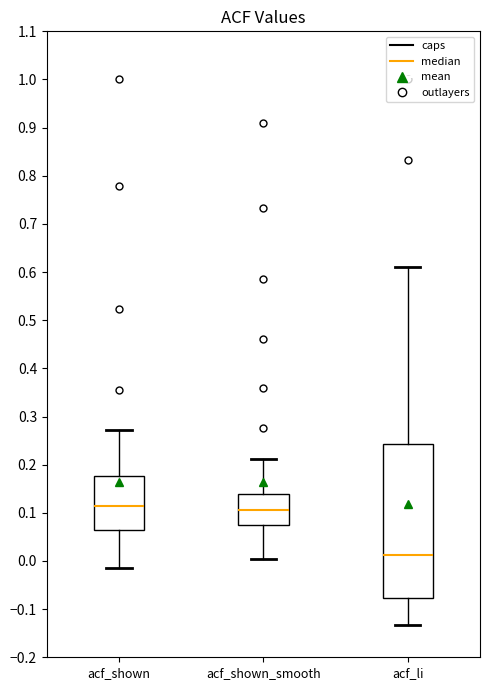

Reading left to right, transcribe this box plot: for each box, give where its median line is, the range the box spans, and where its two whiskers end, as read against the y-axis. The values are not printed on the chart, so give them approximately, as read against the axis.

acf_shown: median 0.11, box 0.06 to 0.18, whiskers -0.01 to 0.27
acf_shown_smooth: median 0.11, box 0.07 to 0.14, whiskers 0.01 to 0.21
acf_li: median 0.01, box -0.08 to 0.24, whiskers -0.13 to 0.61